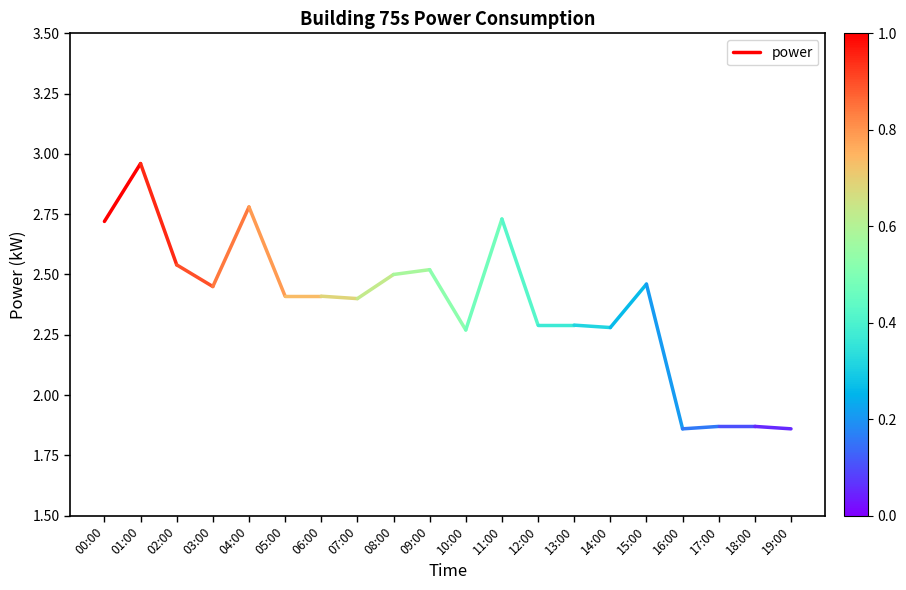

What value does the data have at 01:00?

3.0